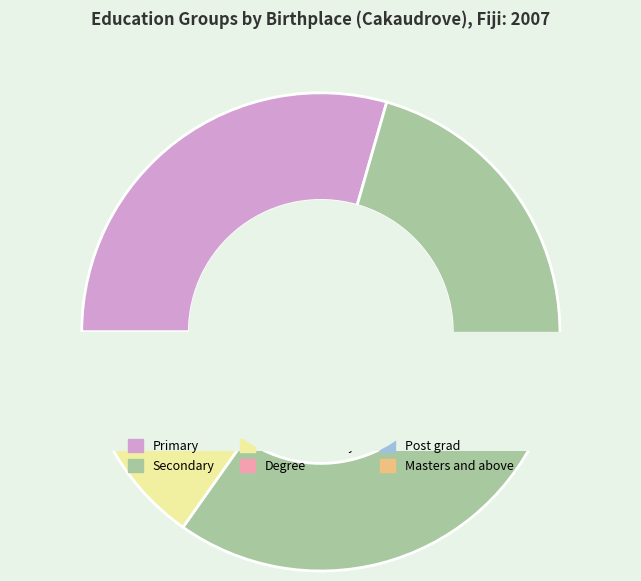

What is the largest slice in the pie chart?

Secondary